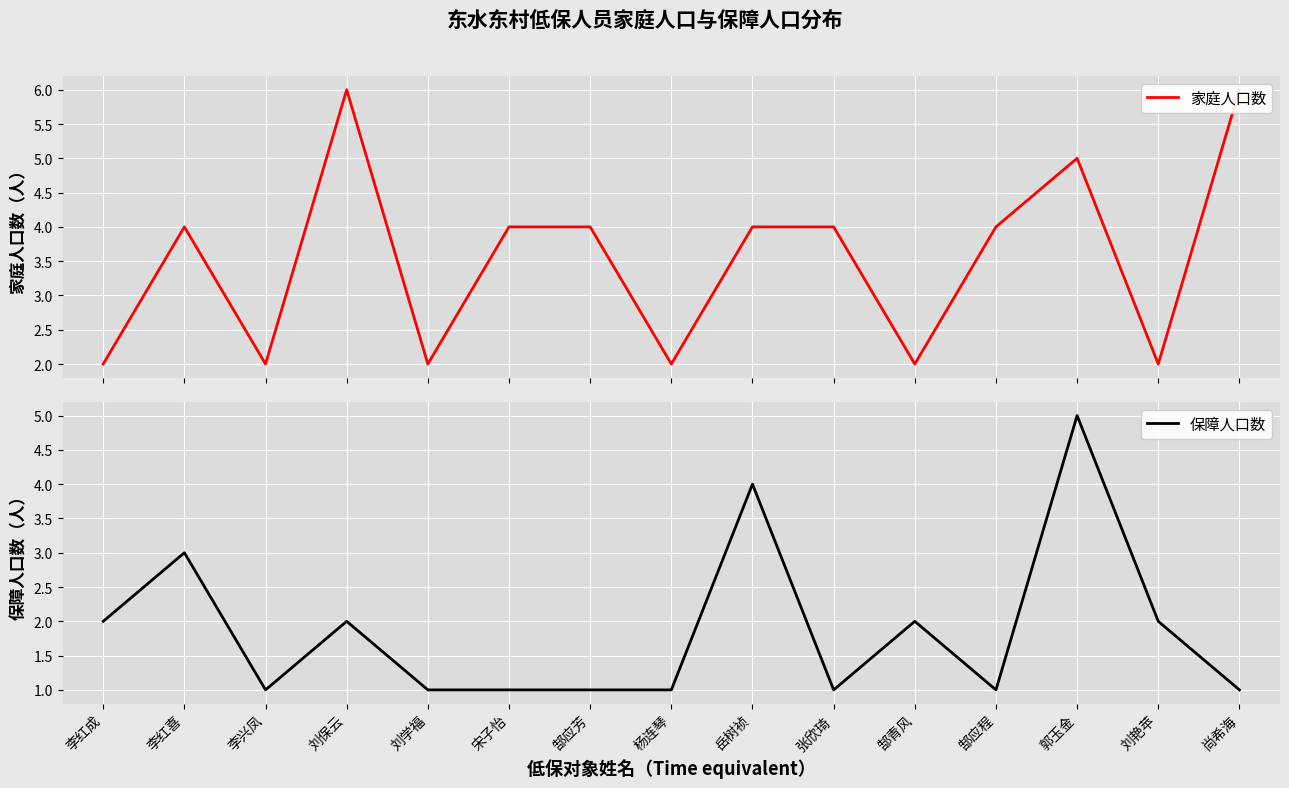

List the series in order of their overall mean, lowest first.

保障人口数, 家庭人口数